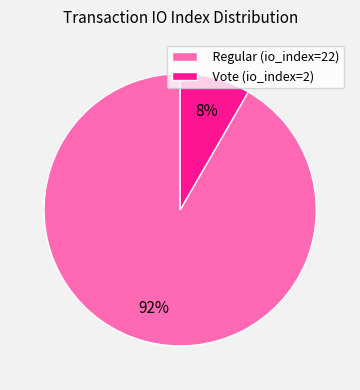

Count the number of slices in the pie.

2